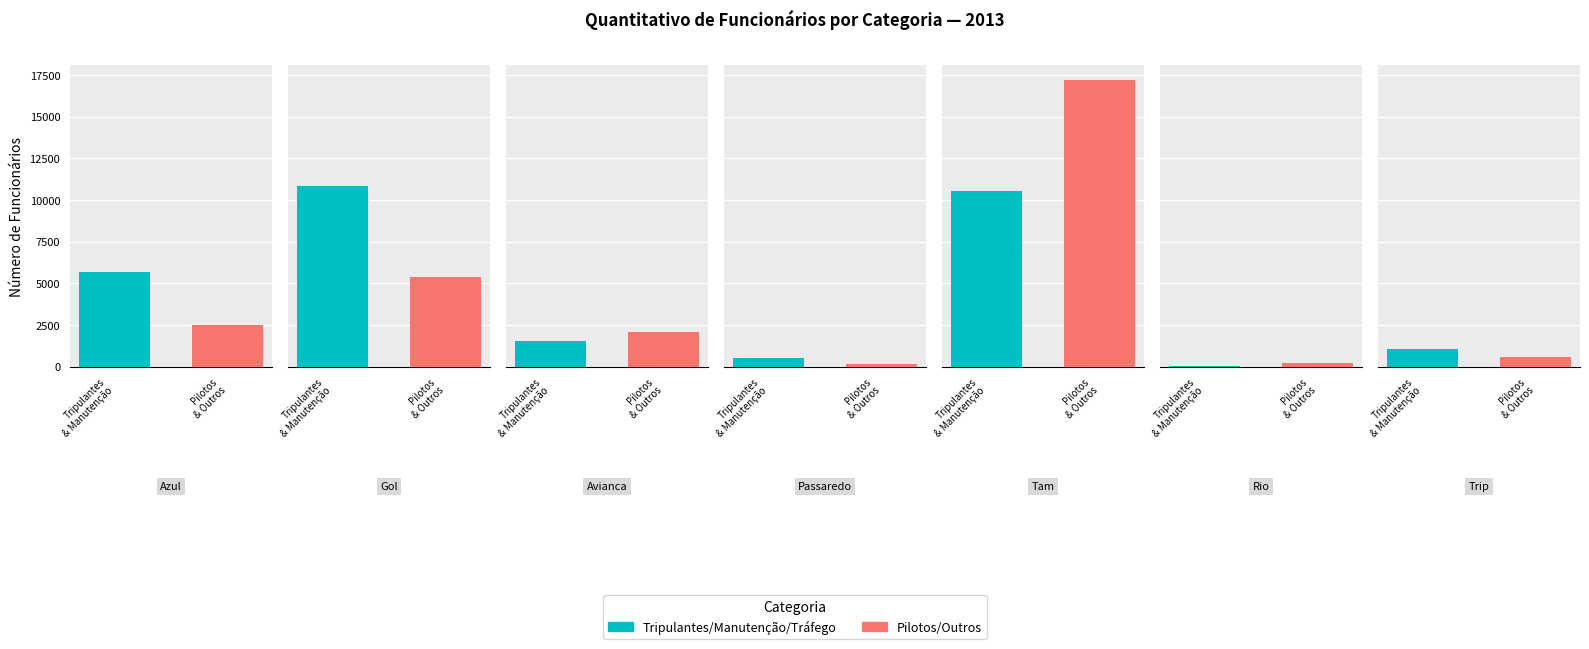

True or false: Auxiliares de Voo has a value of 1996 at 1.

False